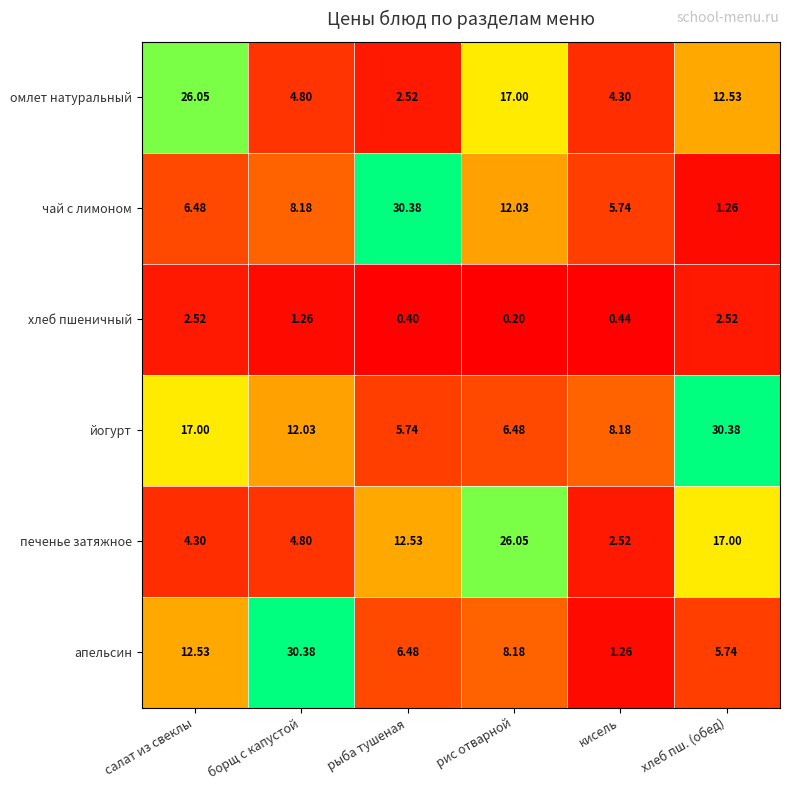

At which category is the sum across all series the highest?

рис отварной